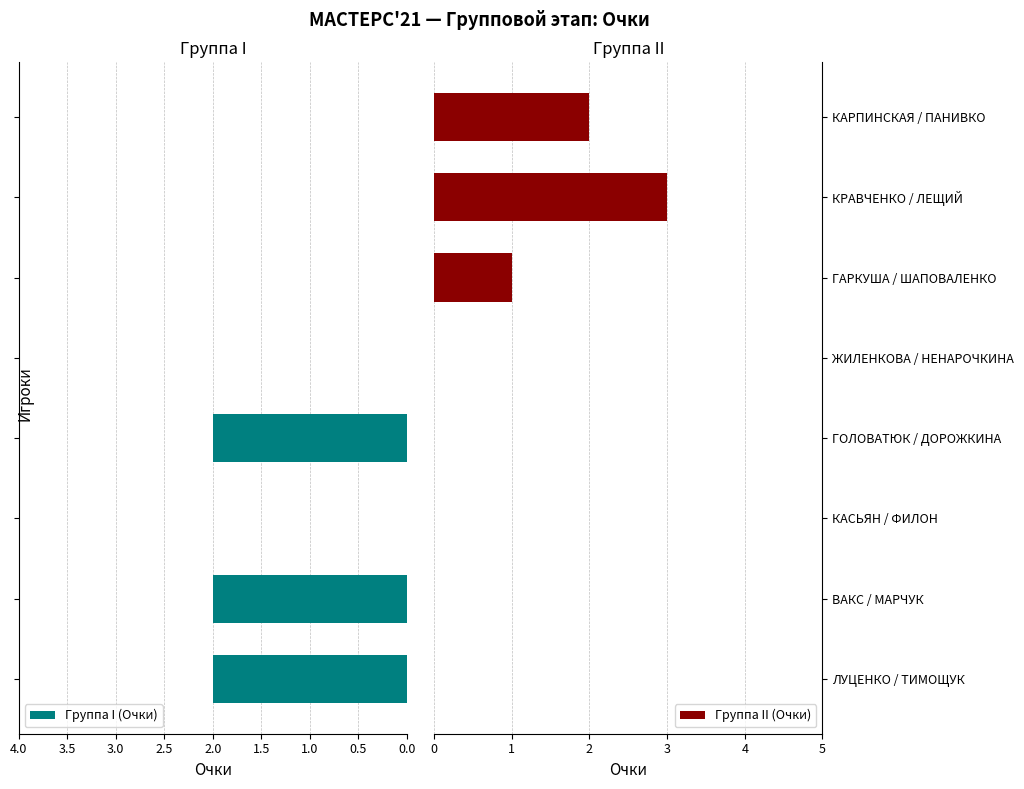

The value of Группа II (Очки) at ГАРКУША / ШАПОВАЛЕНКО is 1. True or false?

True